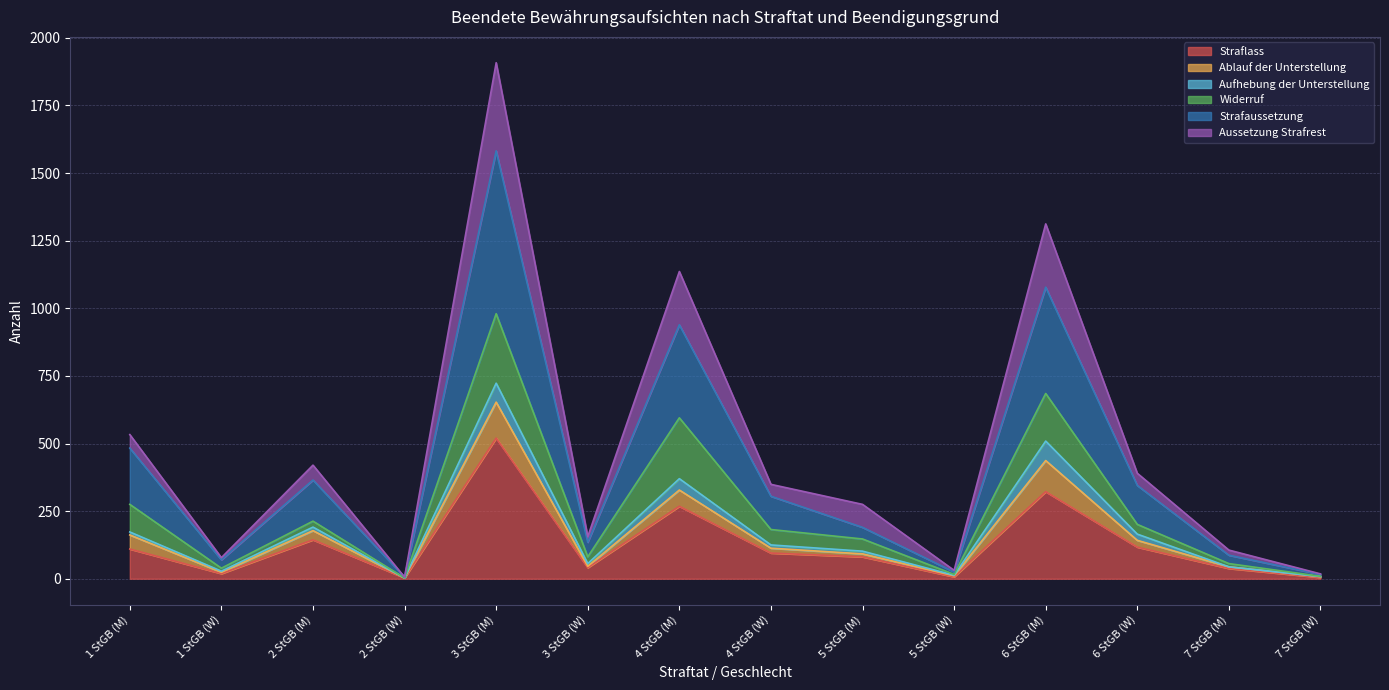

What are all the series names shown in the legend?

Straflass, Ablauf der Unterstellung, Aufhebung der Unterstellung, Widerruf, Strafaussetzung, Aussetzung Strafrest